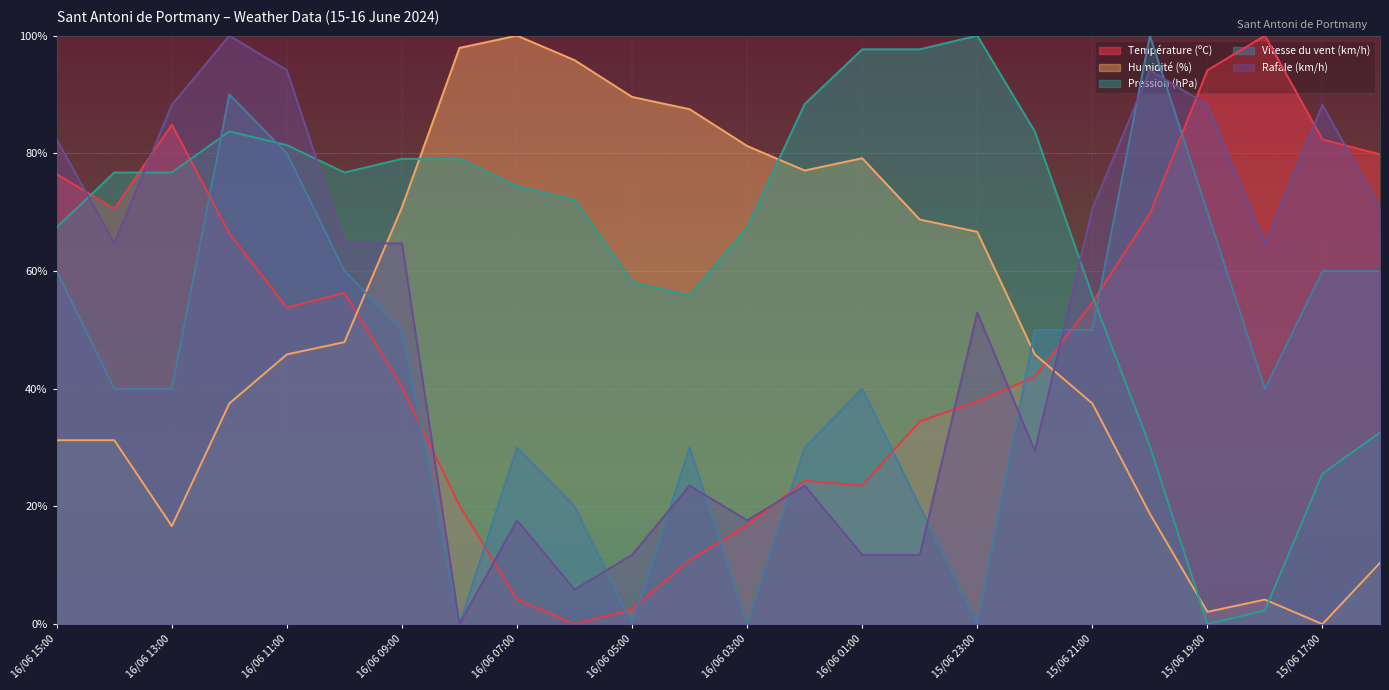

What is the difference between the Rafale (km/h) values at 16/06 06:00 and 15/06 17:00?

82.4